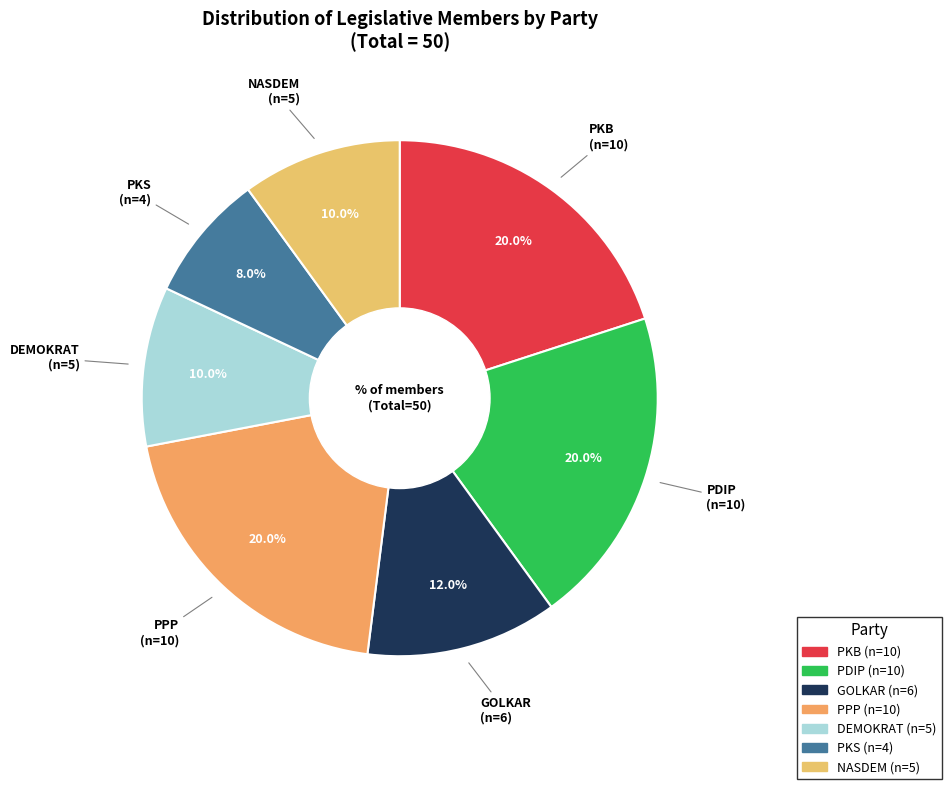

How many segments does this pie chart have?

7